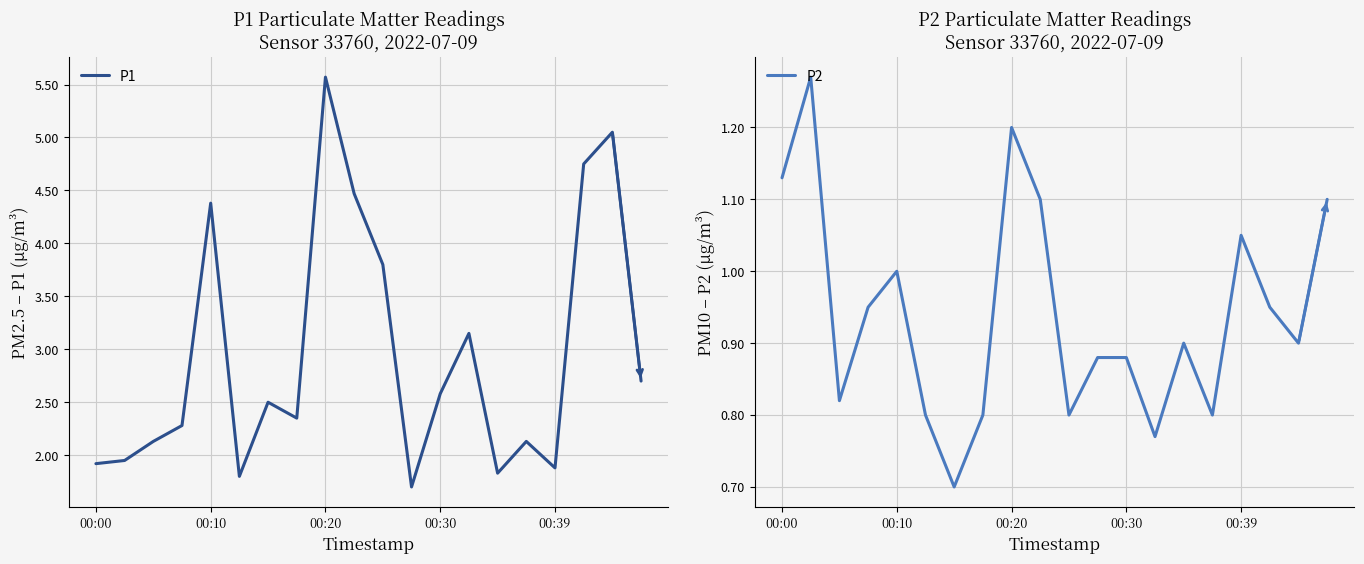

What is the lowest value of the P1 series?

1.7